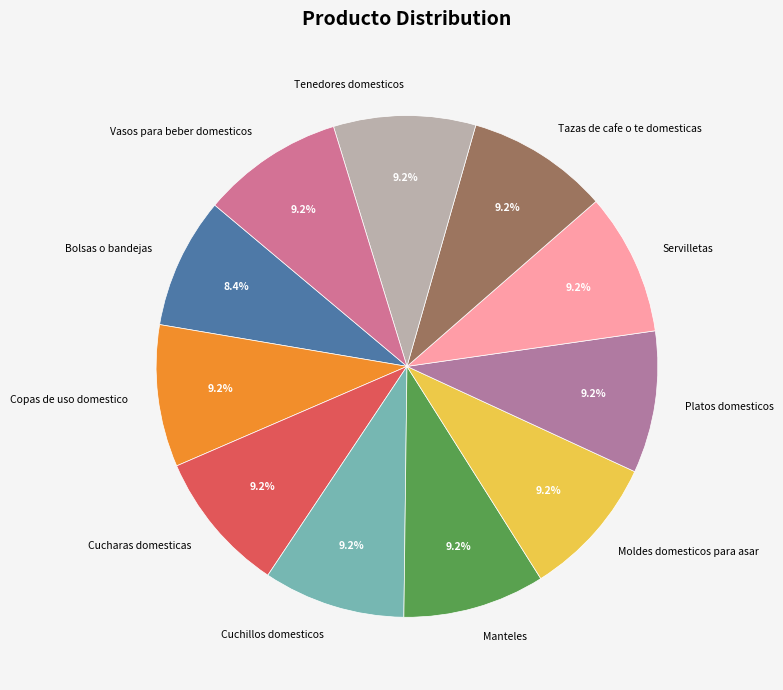

True or false: Copas de uso domestico accounts for 3% of the total.

False